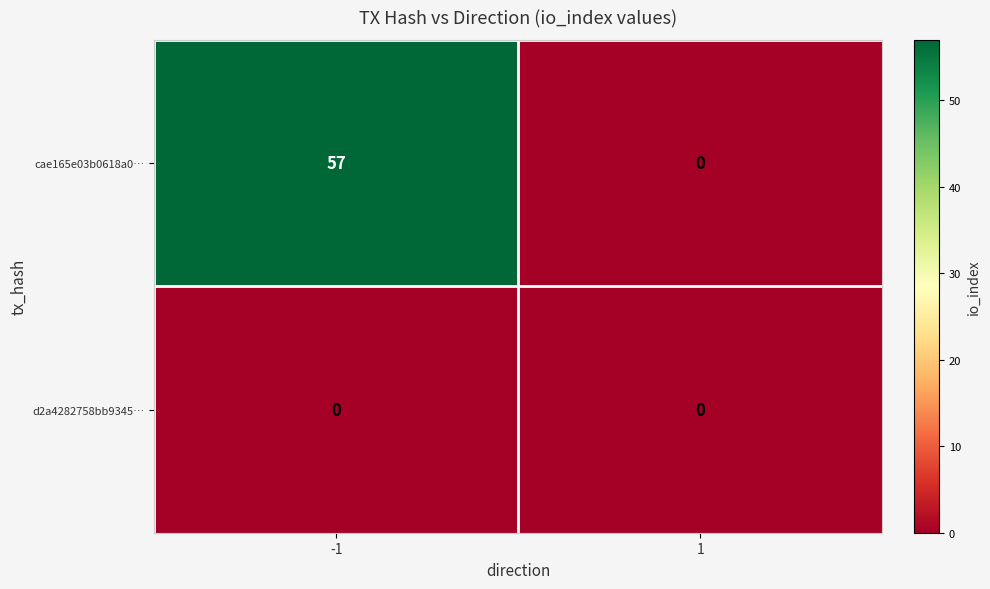

Reading right to left, list all the values displayed in this chart.

cae165e03b0618a0…: 0	57
d2a4282758bb9345…: 0	0